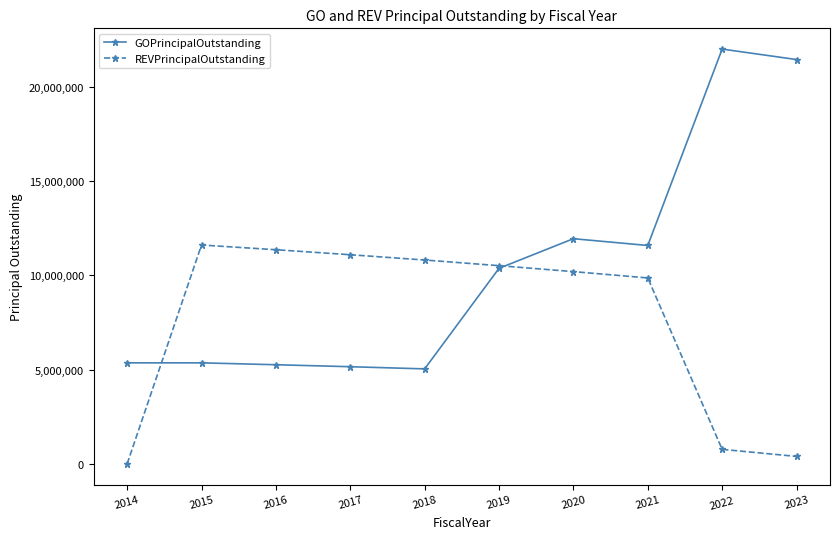

At which label does REVPrincipalOutstanding first exceed 10505000?

2015